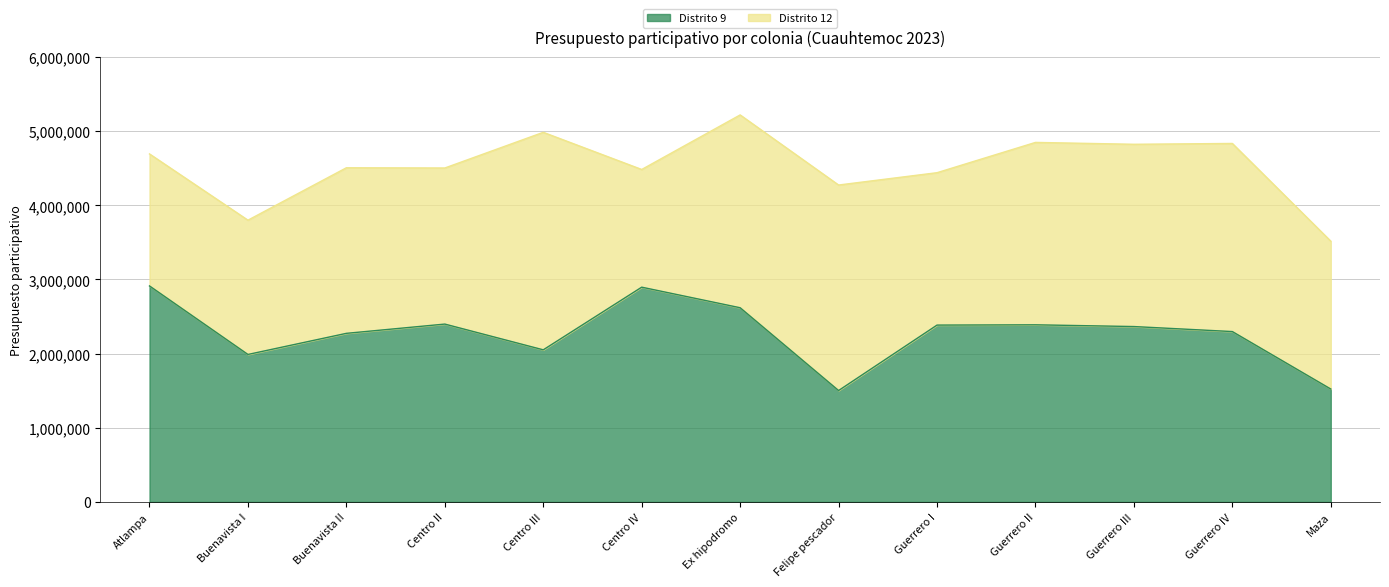

Approximately how many times larger is the value at Buenavista I compared to Buenavista II?

0.9